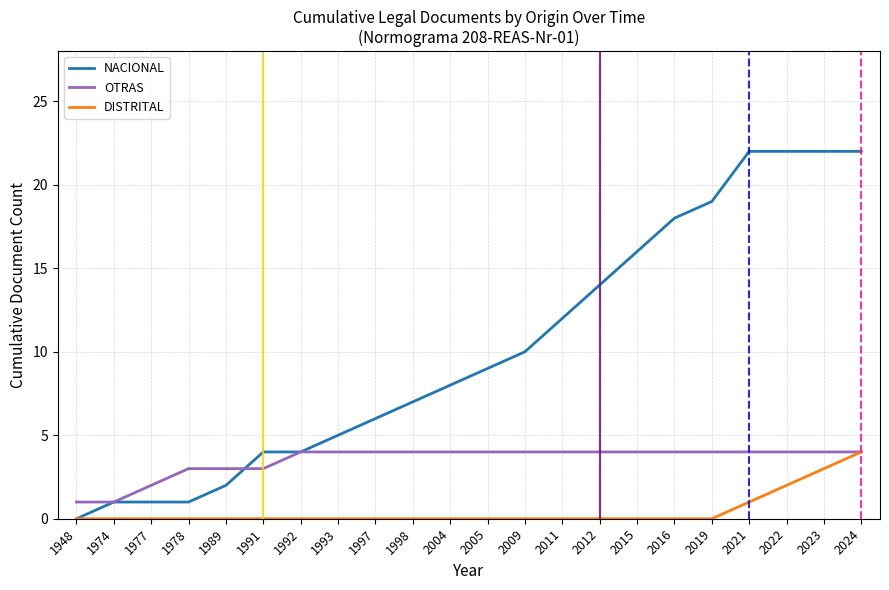

What is the maximum value shown in the chart?

22